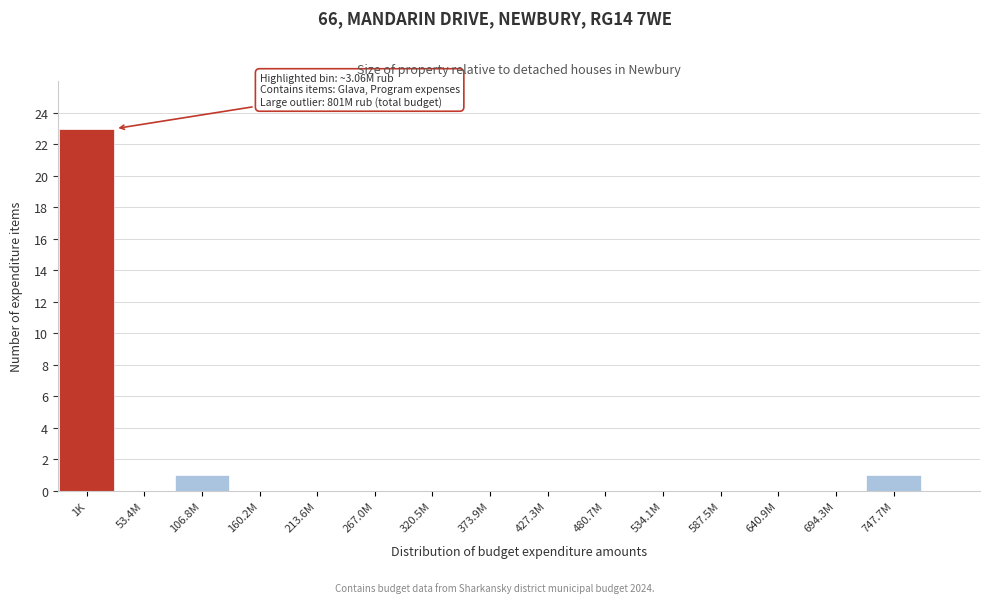

Reading left to right, list all the values displayed in this chart.

1K=23	53.4M=0	106.8M=1	160.2M=0	213.6M=0	267.0M=0	320.5M=0	373.9M=0	427.3M=0	480.7M=0	534.1M=0	587.5M=0	640.9M=0	694.3M=0	747.7M=1